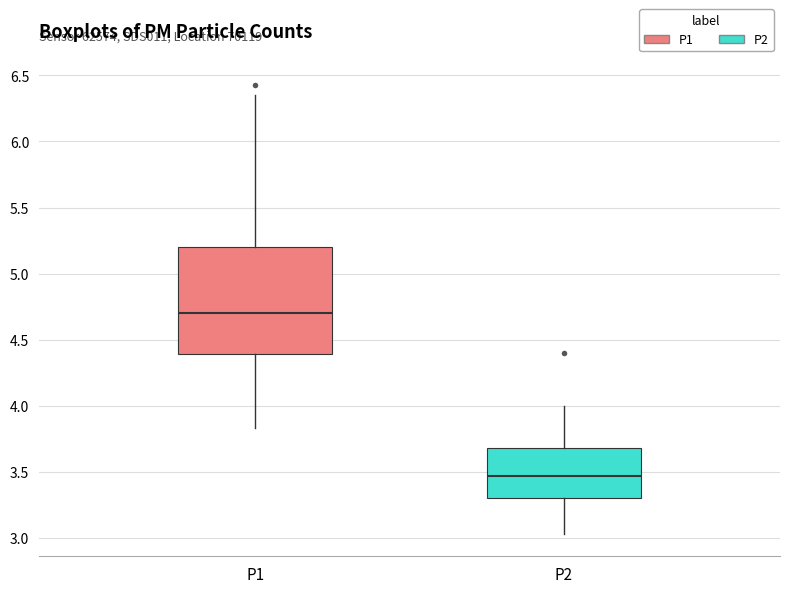

Which box has the lowest median line?

P2